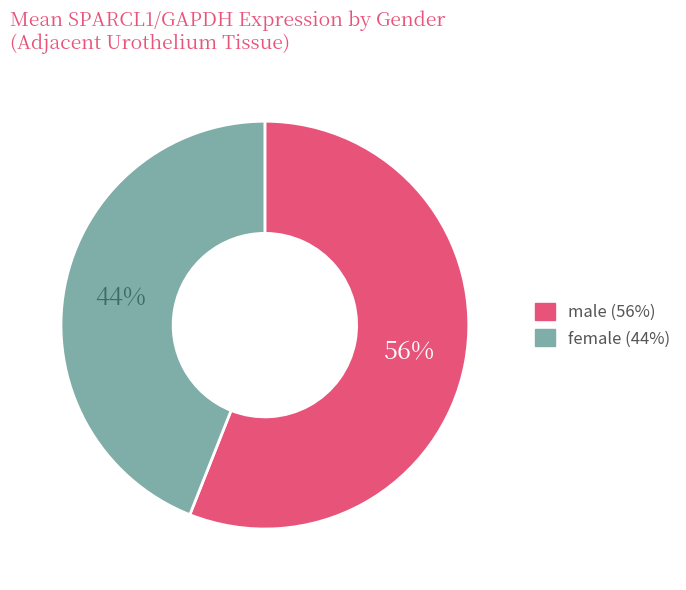

What is the largest slice in the pie chart?

male